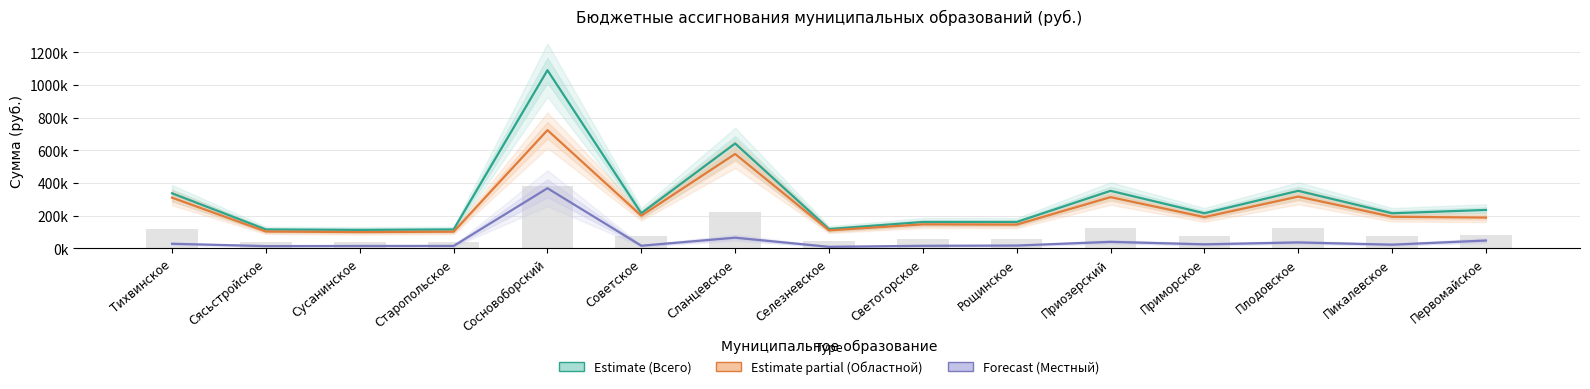

How many values in the Областной бюджет (Estimate partial) series are below 190305?

7